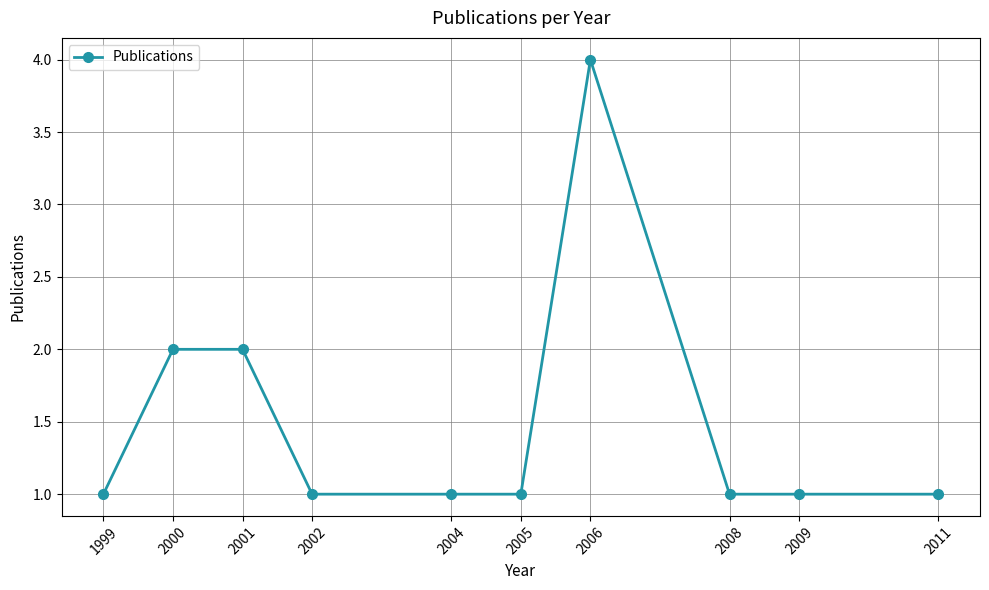

Does the chart have visible grid lines?

Yes